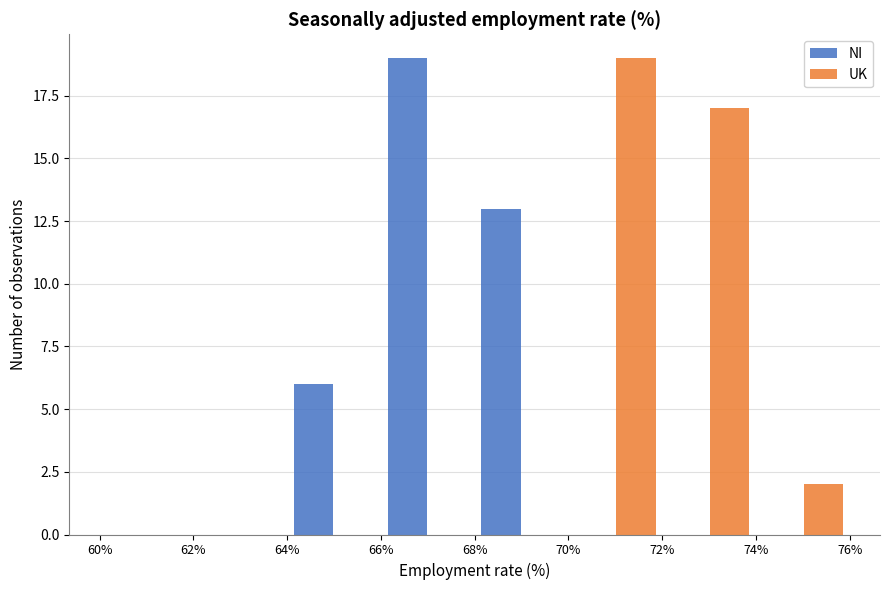

Reading left to right, list every range on the x-axis with the height of the bar of each series over it. The values are not printed on the chart, so give them approximately, as read against the axis.

60% to 62%: NI=0	UK=0
62% to 64%: NI=0	UK=0
64% to 66%: NI=6	UK=0
66% to 68%: NI=19	UK=0
68% to 70%: NI=13	UK=0
70% to 72%: NI=0	UK=19
72% to 74%: NI=0	UK=17
74% to 76%: NI=0	UK=2